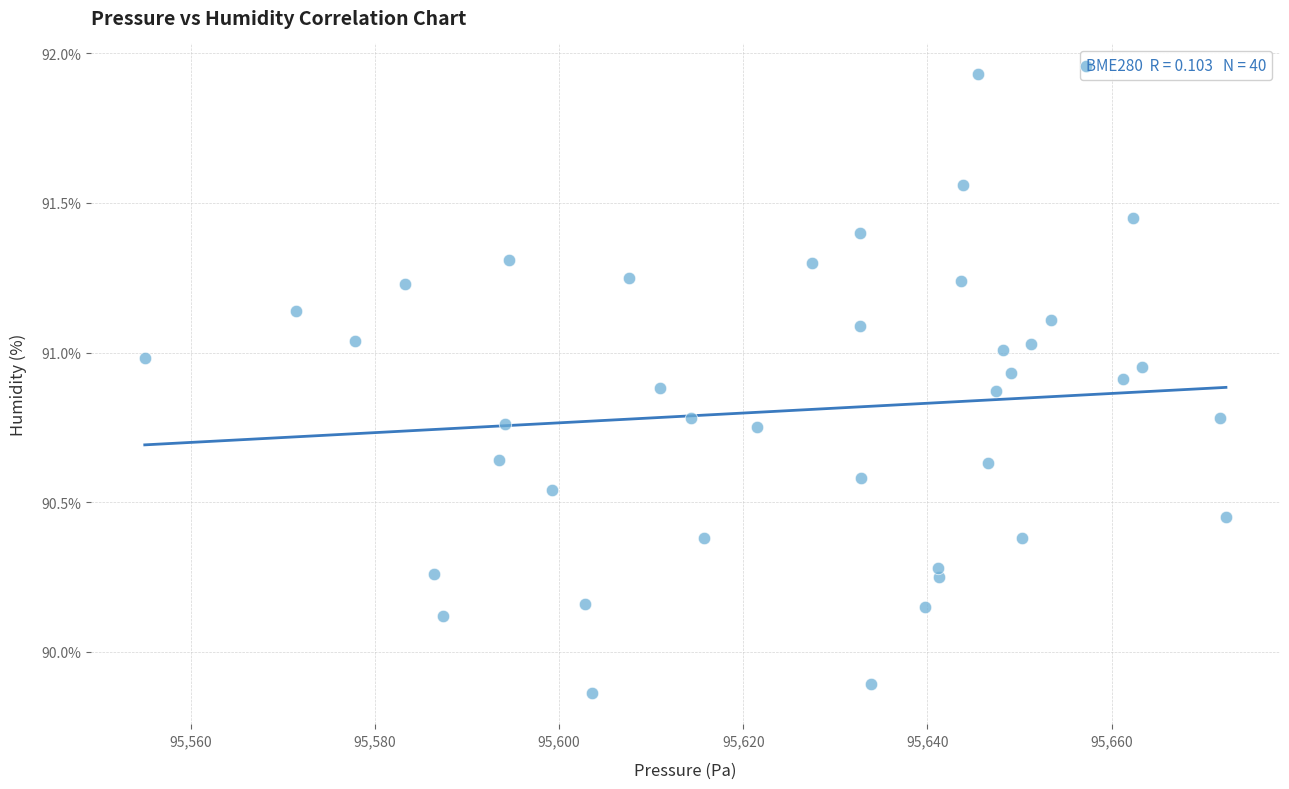

What is the range of Y values (max minus min)?

2.1